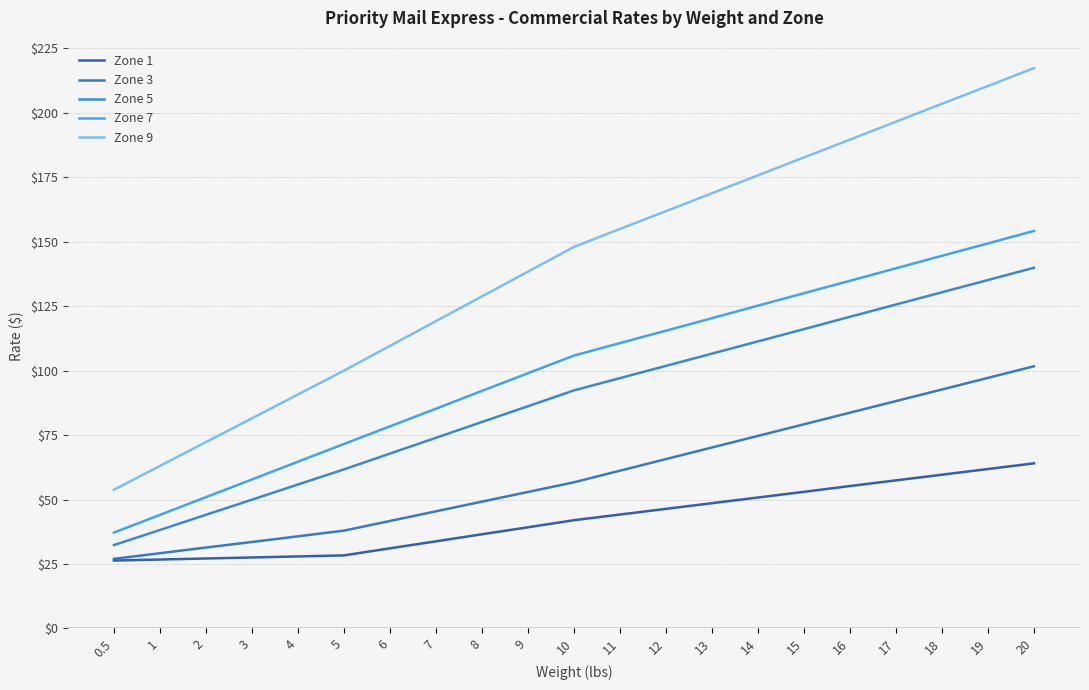

Reading left to right, extract all data points from this chart.

Zone 1: 0.5=26.4	1=26.8	2=27.1	3=27.6	4=27.9	5=28.4	6=31.1	7=33.8	8=36.5	9=39.2	10=42.0	11=44.2	12=46.4	13=48.6	14=50.8	15=53.0	16=55.2	17=57.5	18=59.6	19=61.9	20=64.0
Zone 3: 0.5=27.0	1=29.2	2=31.4	3=33.5	4=35.8	5=38.0	6=41.7	7=45.5	8=49.2	9=53.0	10=56.7	11=61.2	12=65.7	13=70.2	14=74.7	15=79.2	16=83.7	17=88.2	18=92.7	19=97.2	20=101.7
Zone 5: 0.5=32.4	1=38.2	2=44.1	3=50.0	4=55.9	5=61.7	6=67.8	7=74.0	8=80.1	9=86.2	10=92.3	11=97.1	12=101.8	13=106.6	14=111.3	15=116.1	16=120.9	17=125.7	18=130.4	19=135.2	20=139.9
Zone 7: 0.5=37.2	1=44.0	2=51.0	3=57.8	4=64.7	5=71.5	6=78.4	7=85.2	8=92.2	9=99.0	10=105.8	11=110.7	12=115.5	13=120.3	14=125.2	15=130.1	16=134.8	17=139.7	18=144.6	19=149.3	20=154.2
Zone 9: 0.5=53.8	1=63.0	2=72.3	3=81.5	4=90.8	5=100.0	6=109.6	7=119.2	8=128.8	9=138.4	10=148.0	11=154.9	12=161.8	13=168.8	14=175.8	15=182.7	16=189.6	17=196.6	18=203.5	19=210.4	20=217.3